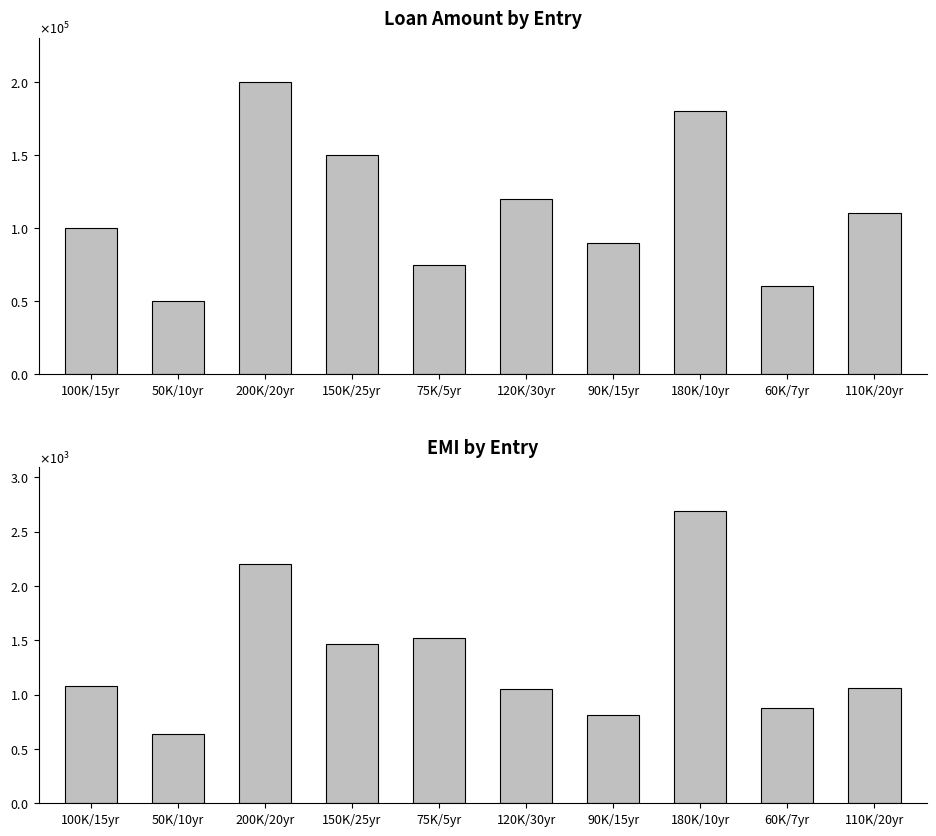

Which series has the widest spread of values?

Loan Amount